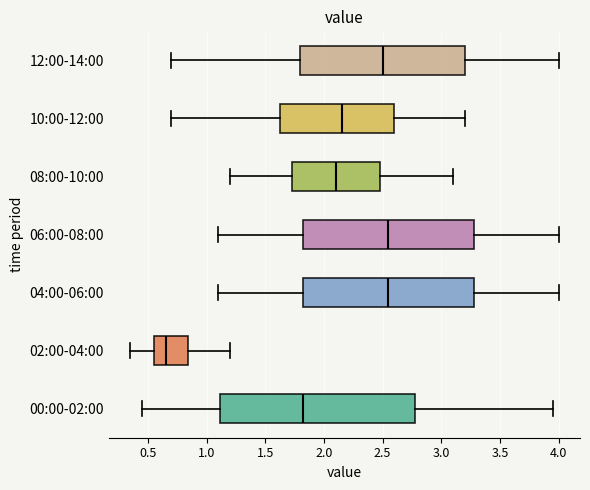

Comparing the boxes themselves (not the whiskers), which one is the widest?

00:00-02:00